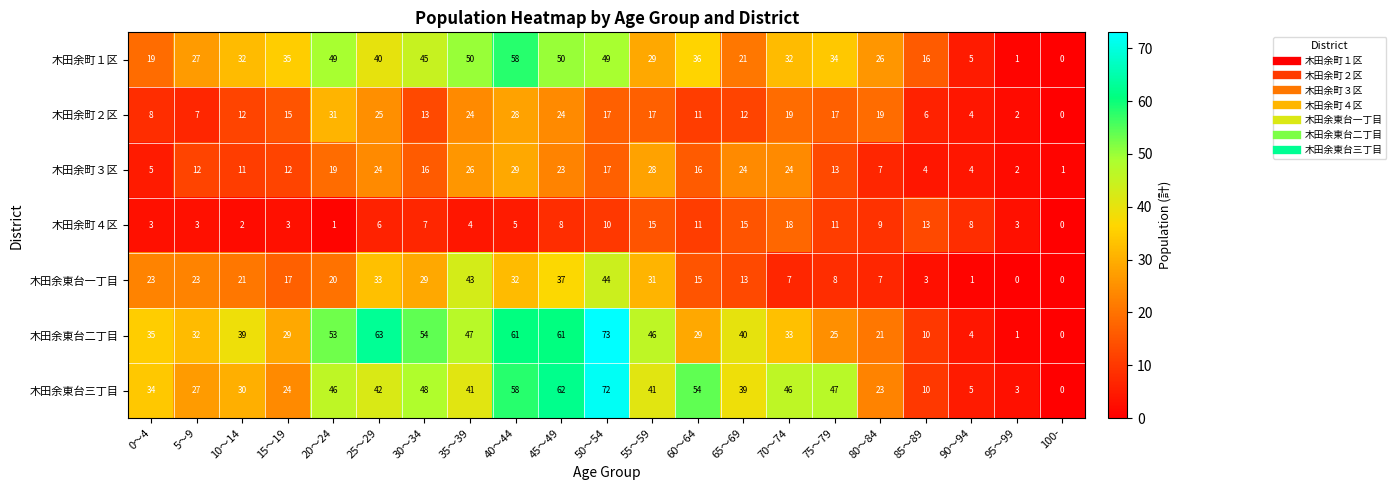

Rank the series by their maximum value, from lowest to highest.

木田余町４区, 木田余町３区, 木田余町２区, 木田余東台一丁目, 木田余町１区, 木田余東台三丁目, 木田余東台二丁目